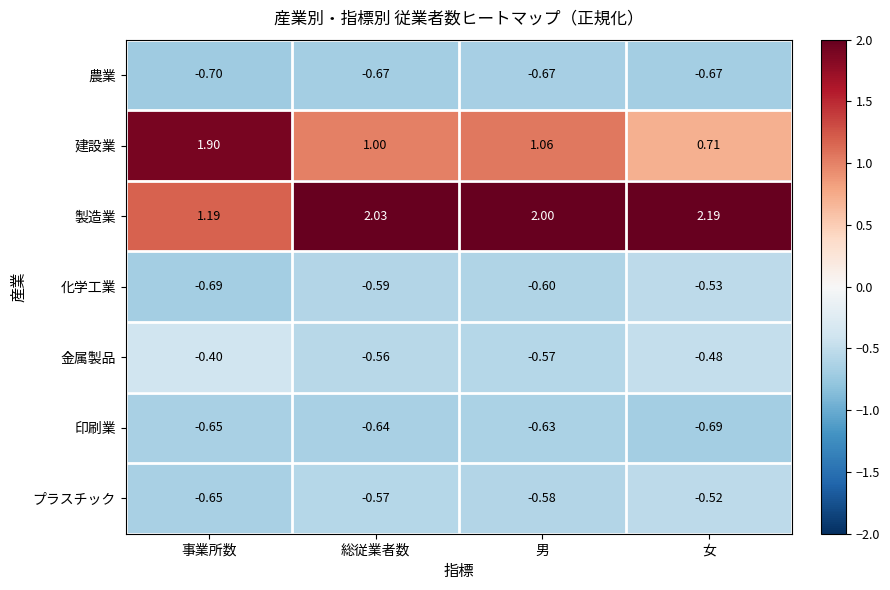

At which label does 化学工業 reach its peak?

女